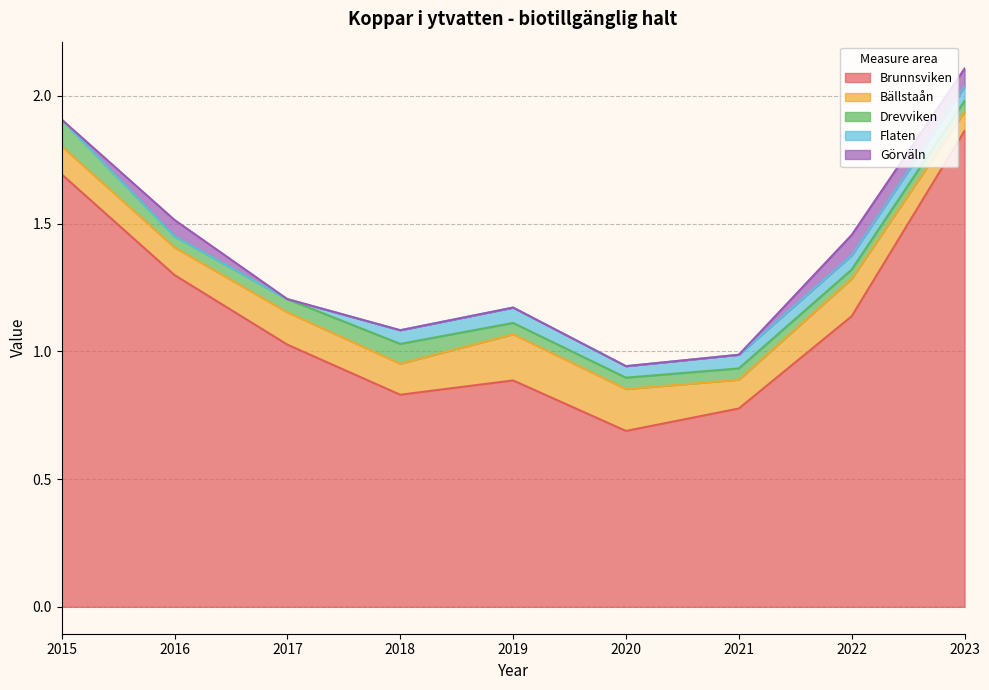

How many lines are shown in the chart?

5